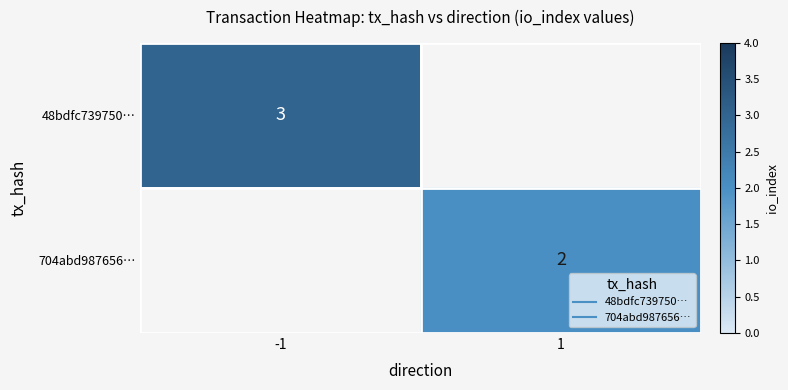

Which category has the highest value in the 48bdfc739750… series?

-1